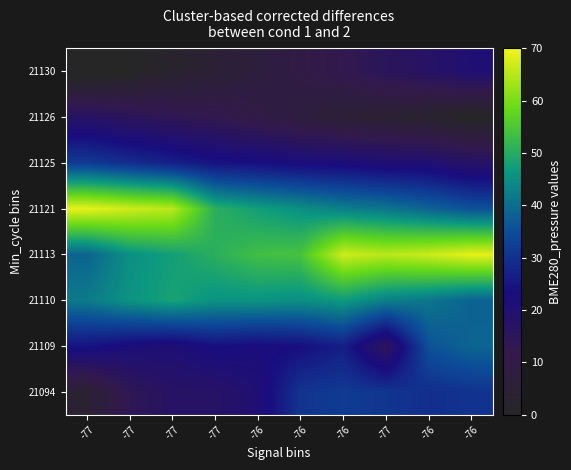

How many series are shown in this chart?

8